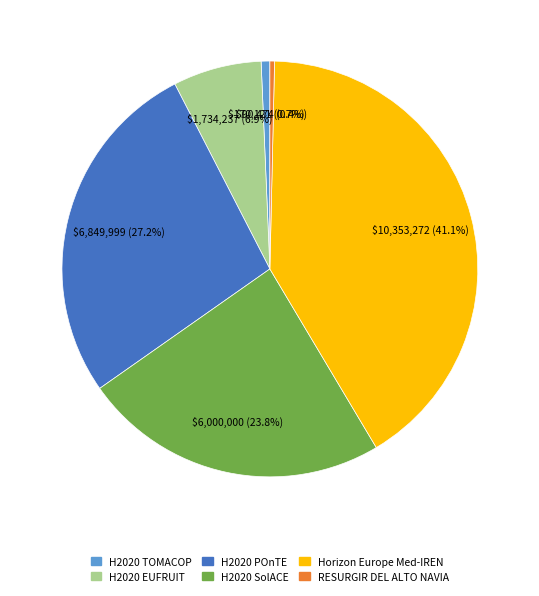

Does H2020 POnTE account for over 50% of the chart?

No